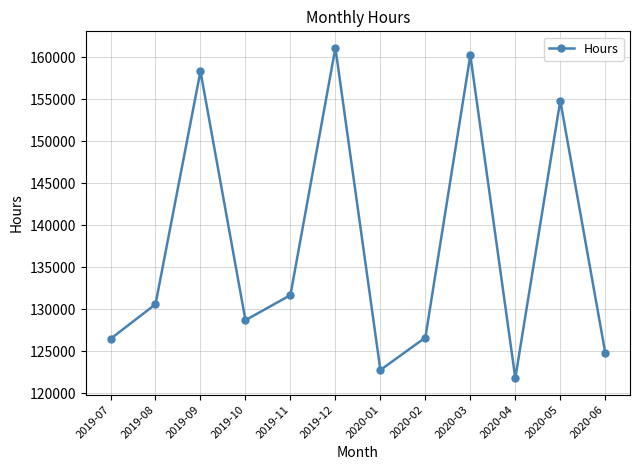

What is the maximum value shown in the chart?

161098.8